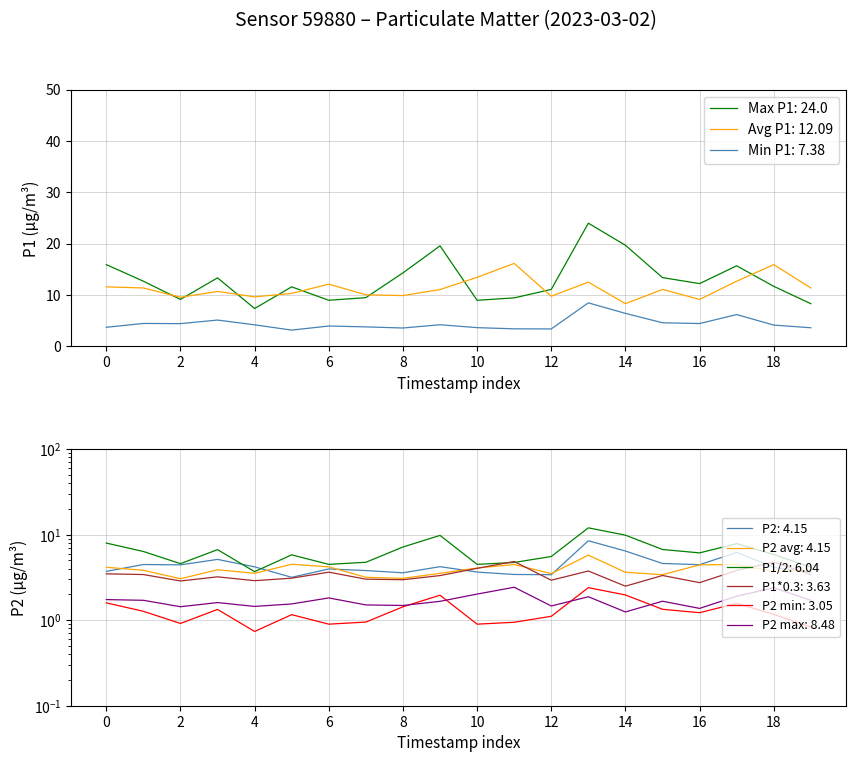

True or false: Avg P1: 12.09 and Min P1: 7.38 cross at least once.

False